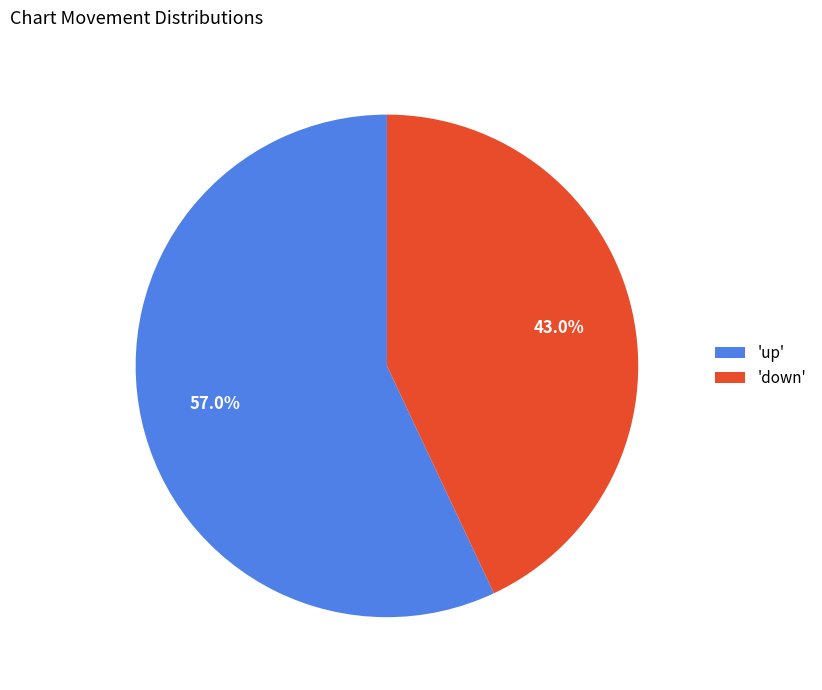

What percentage is NOT represented by 'down'?

57.0%